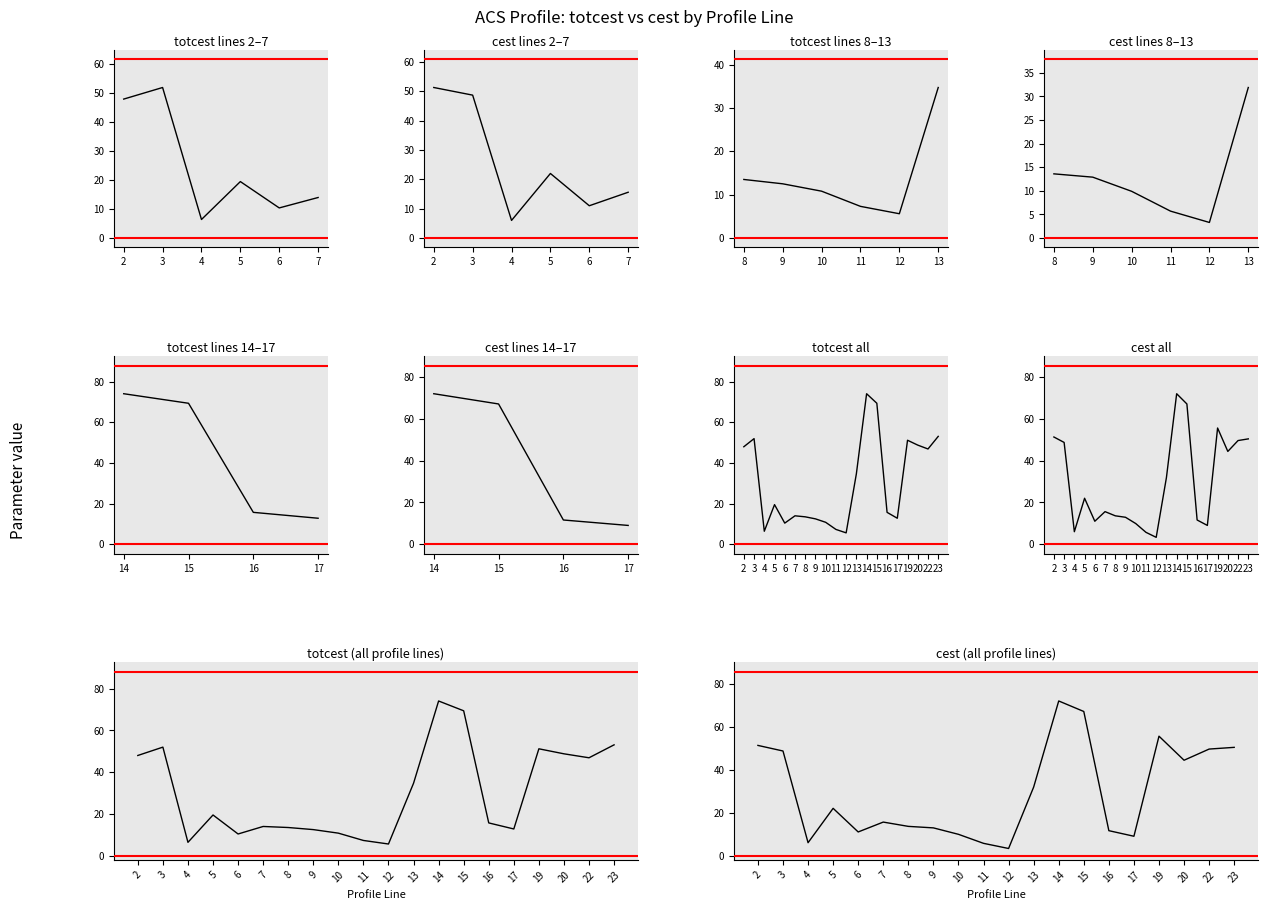

At which category does cest reach its first local valley?

4